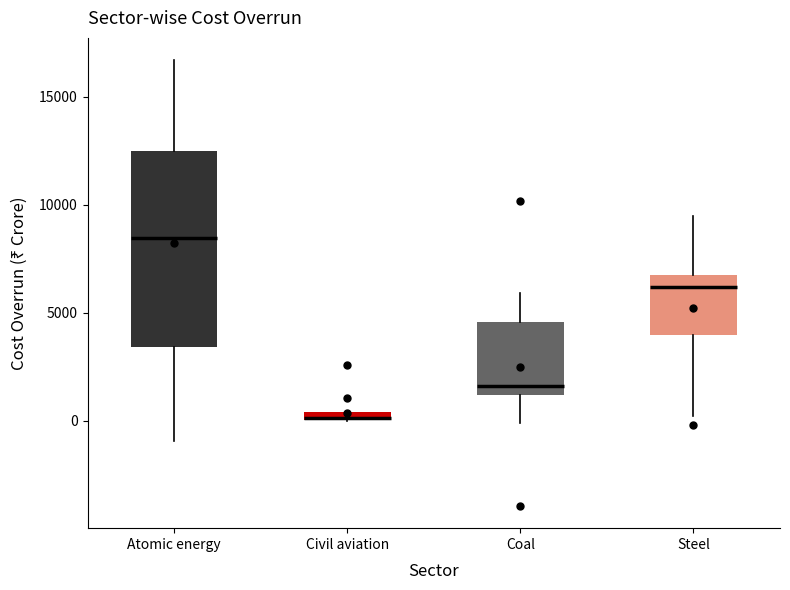

Where is the lower edge of the box for Civil aviation on the y-axis? The values are not printed on the chart, so give them approximately, as read against the axis.

0